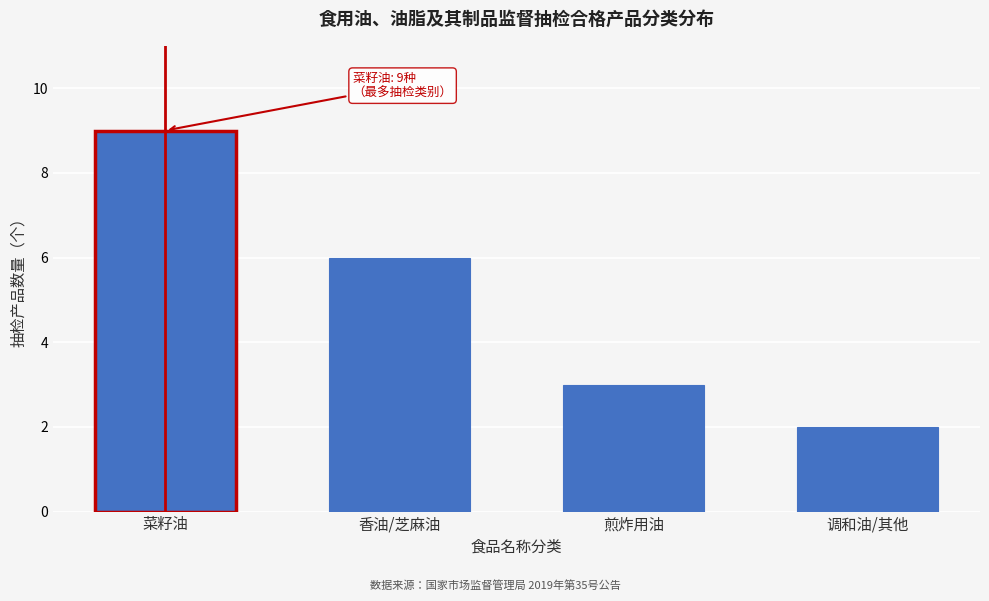

Reading right to left, what are all the values shown in this chart?

调和油/其他=2	煎炸用油=3	香油/芝麻油=6	菜籽油=9